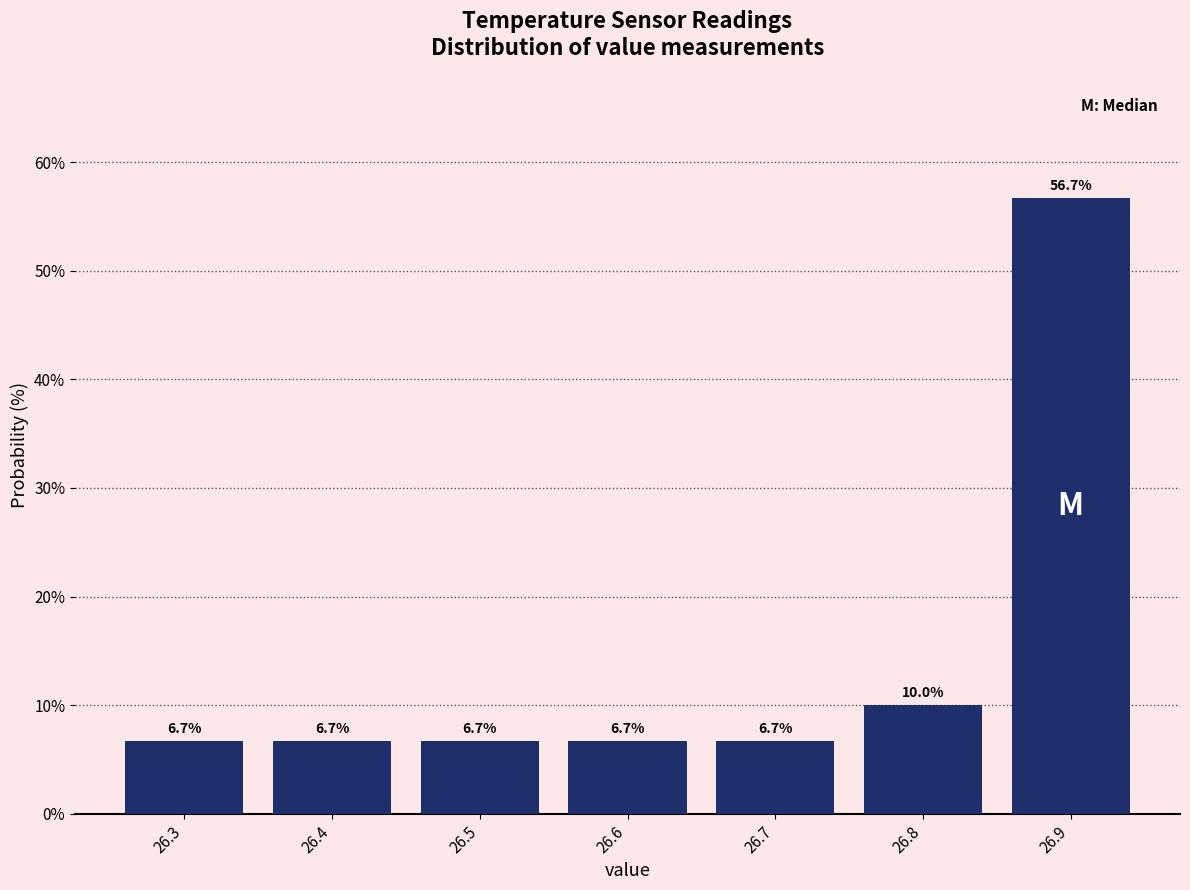

Reading left to right, list every bar in this chart as the range it spans on the x-axis followed by its height.

26.25 to 26.35: 6.7
26.35 to 26.45: 6.7
26.45 to 26.55: 6.7
26.55 to 26.65: 6.7
26.65 to 26.75: 6.7
26.75 to 26.85: 10.0
26.85 to 26.95: 56.7